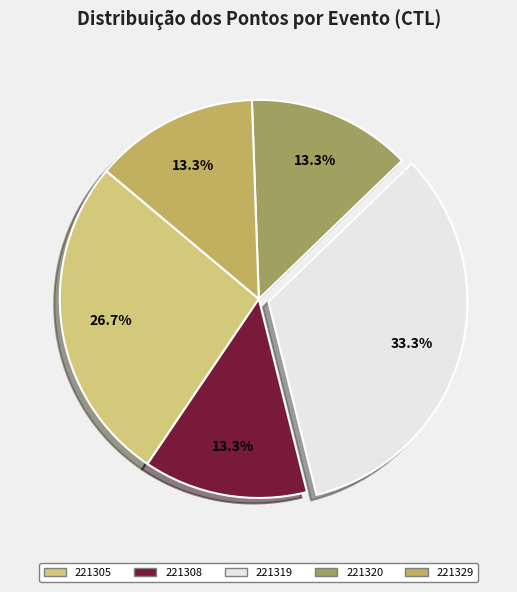

Does 221305 represent more than half of the total?

No